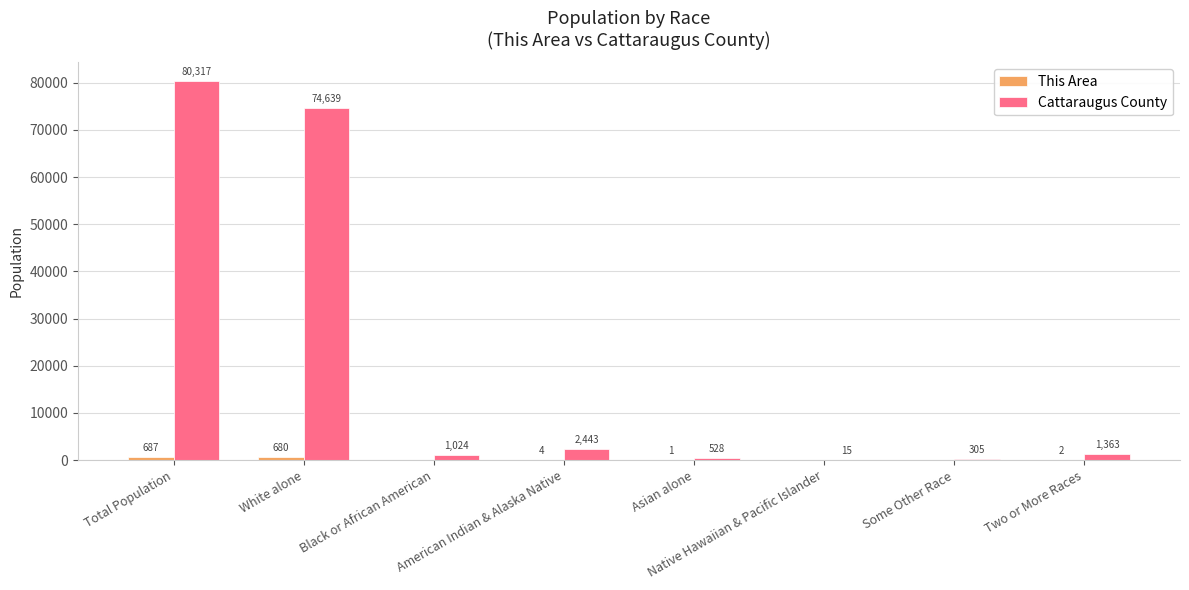

What is the average value of the Cattaraugus County series?

20079